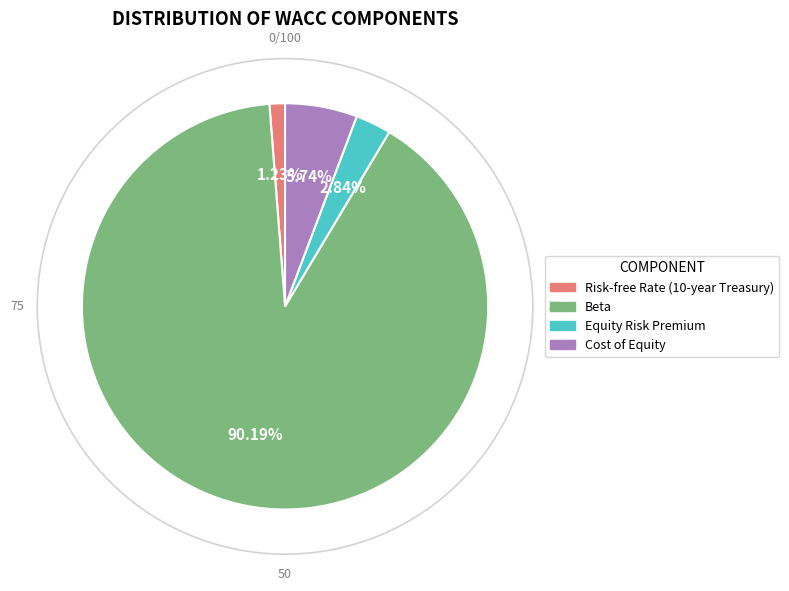

What portion of the pie excludes Risk-free Rate (10-year Treasury)?

98.8%